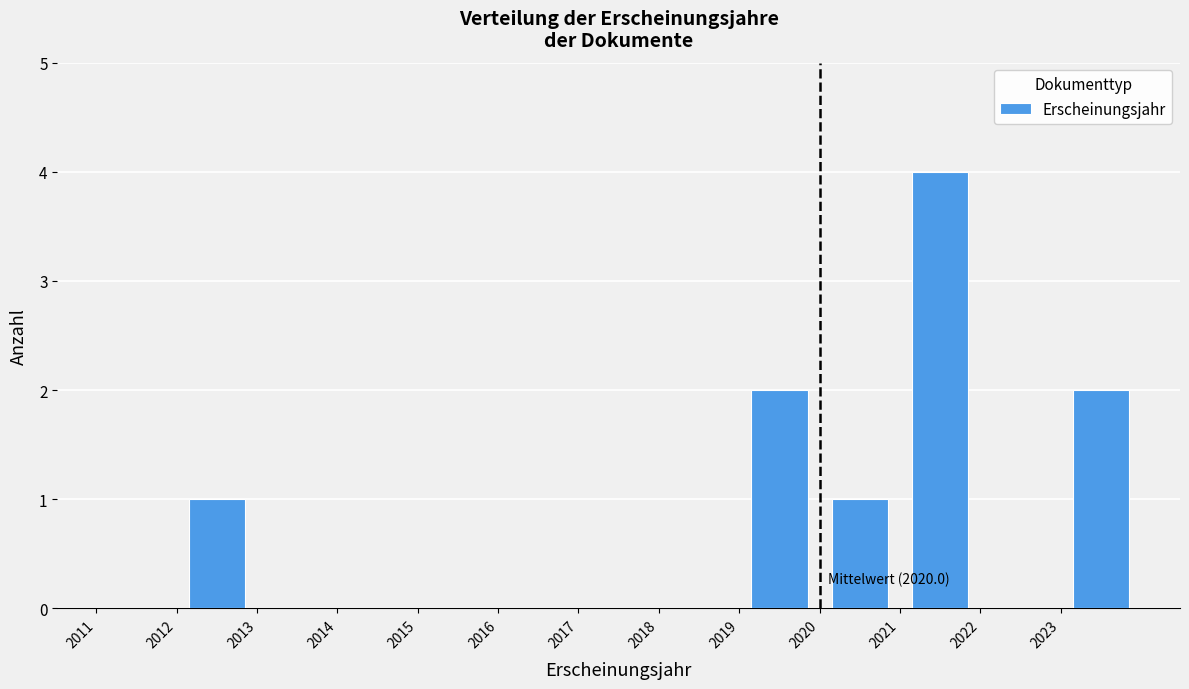

Which range on the x-axis has the tallest bar?

2021 to 2022